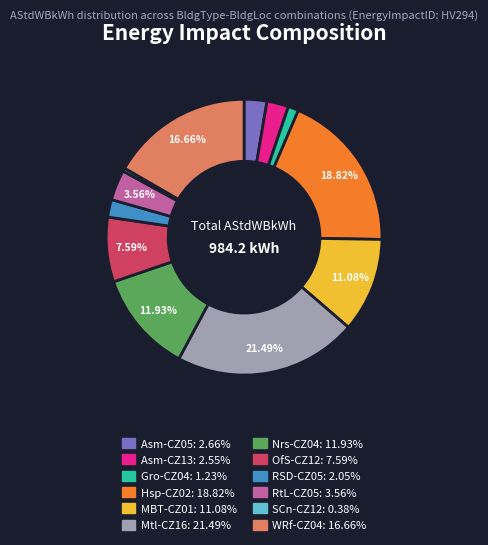

To the nearest percent, what percentage of the pie is Gro-CZ04?

1%